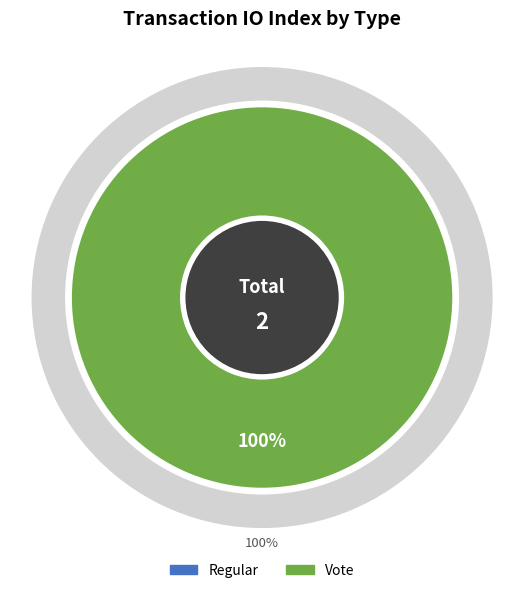

Which slice represents more than half of the pie?

Vote